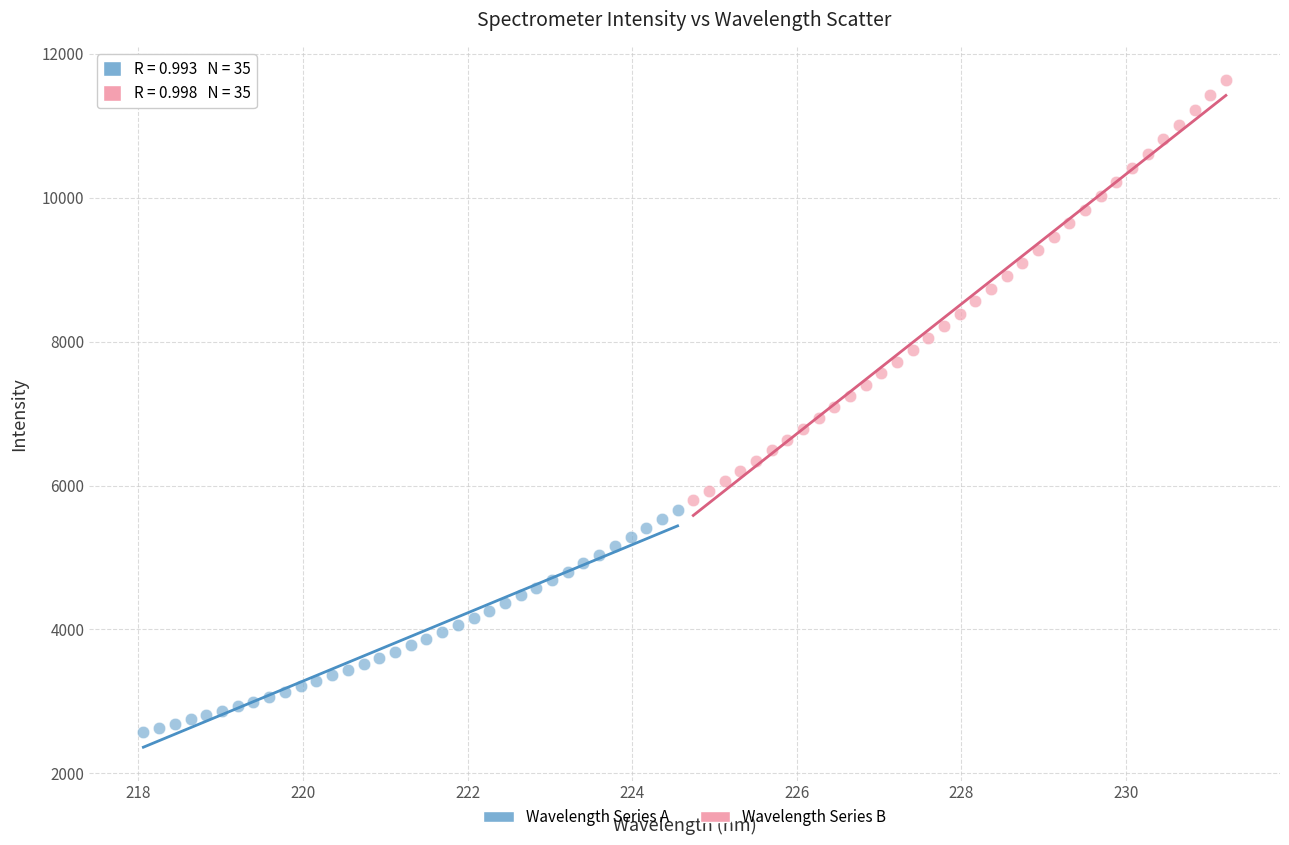

Which series contains the highest Y value?

Wavelength Series B